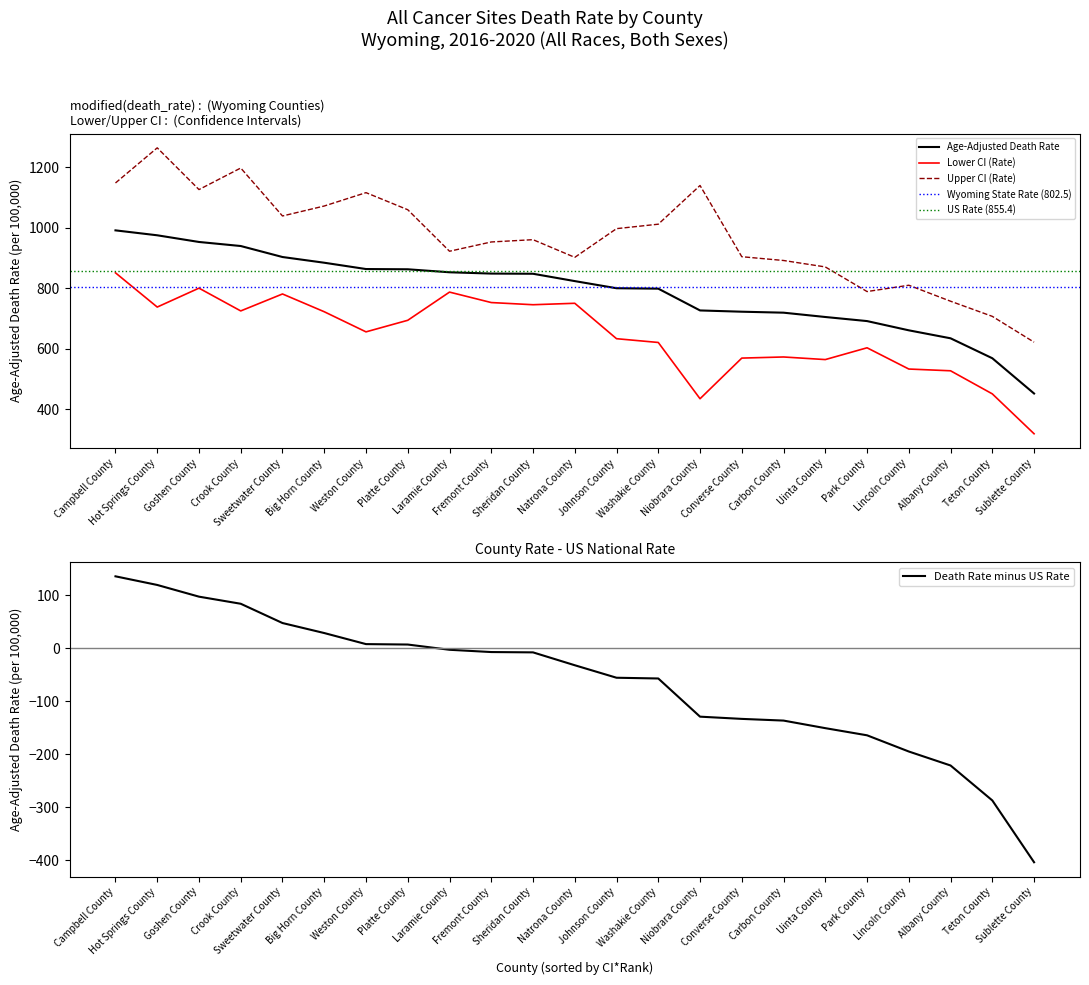

What is the highest value of the Lower CI (Rate) series?

851.0